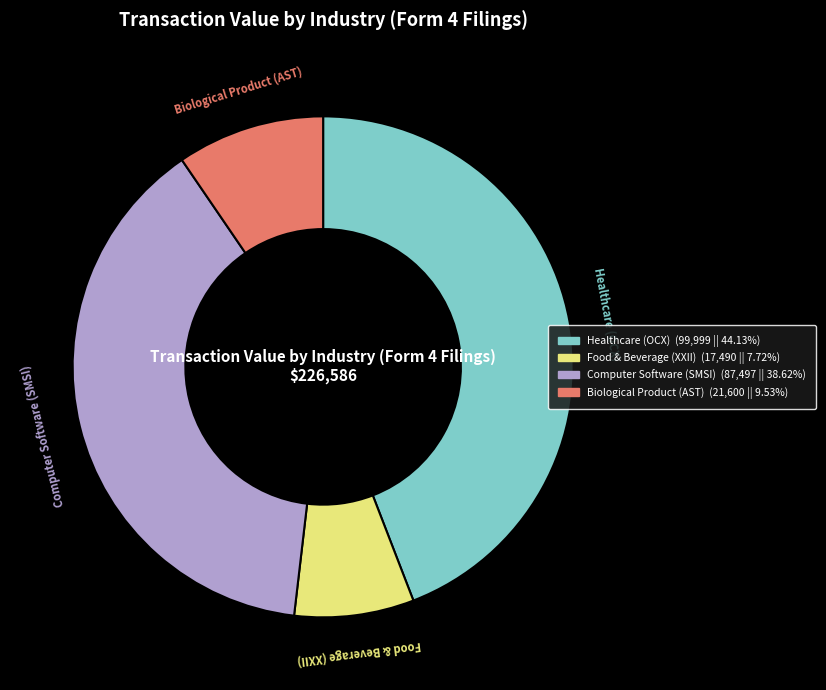

Between Healthcare (OCX) and Food & Beverage (XXII), which is larger?

Healthcare (OCX)